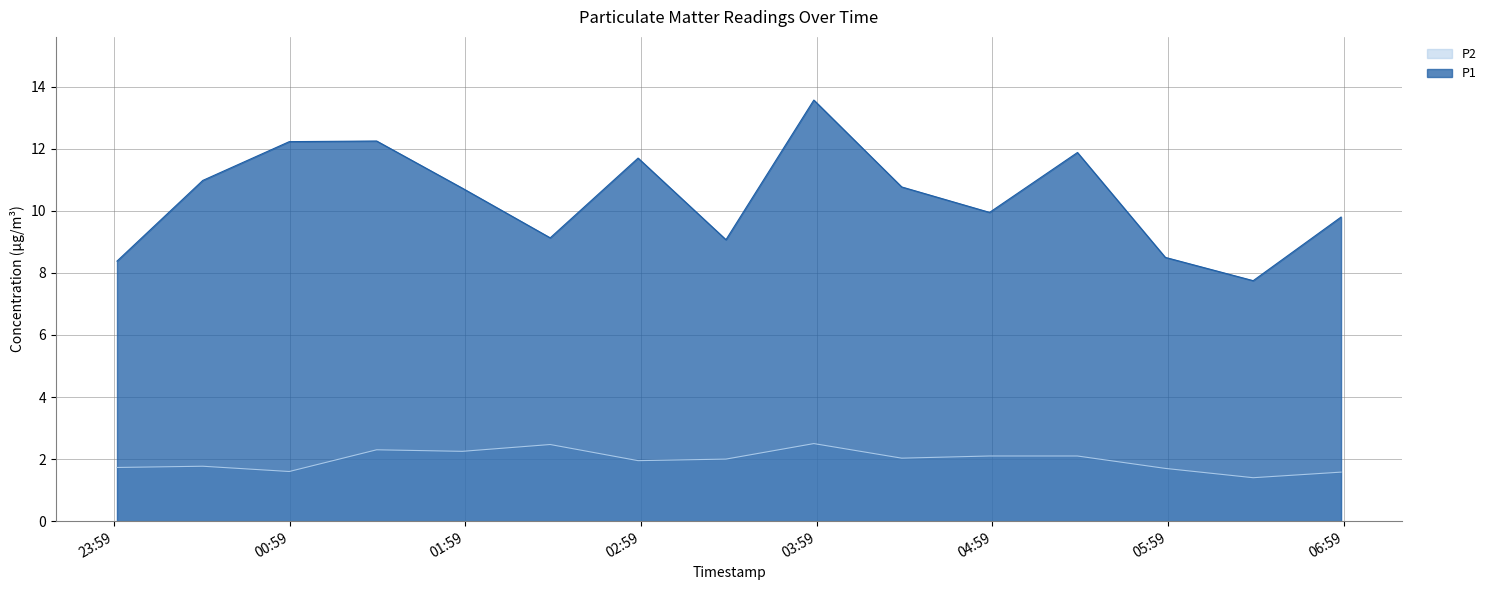

True or false: P1 and P2 cross at least once.

False